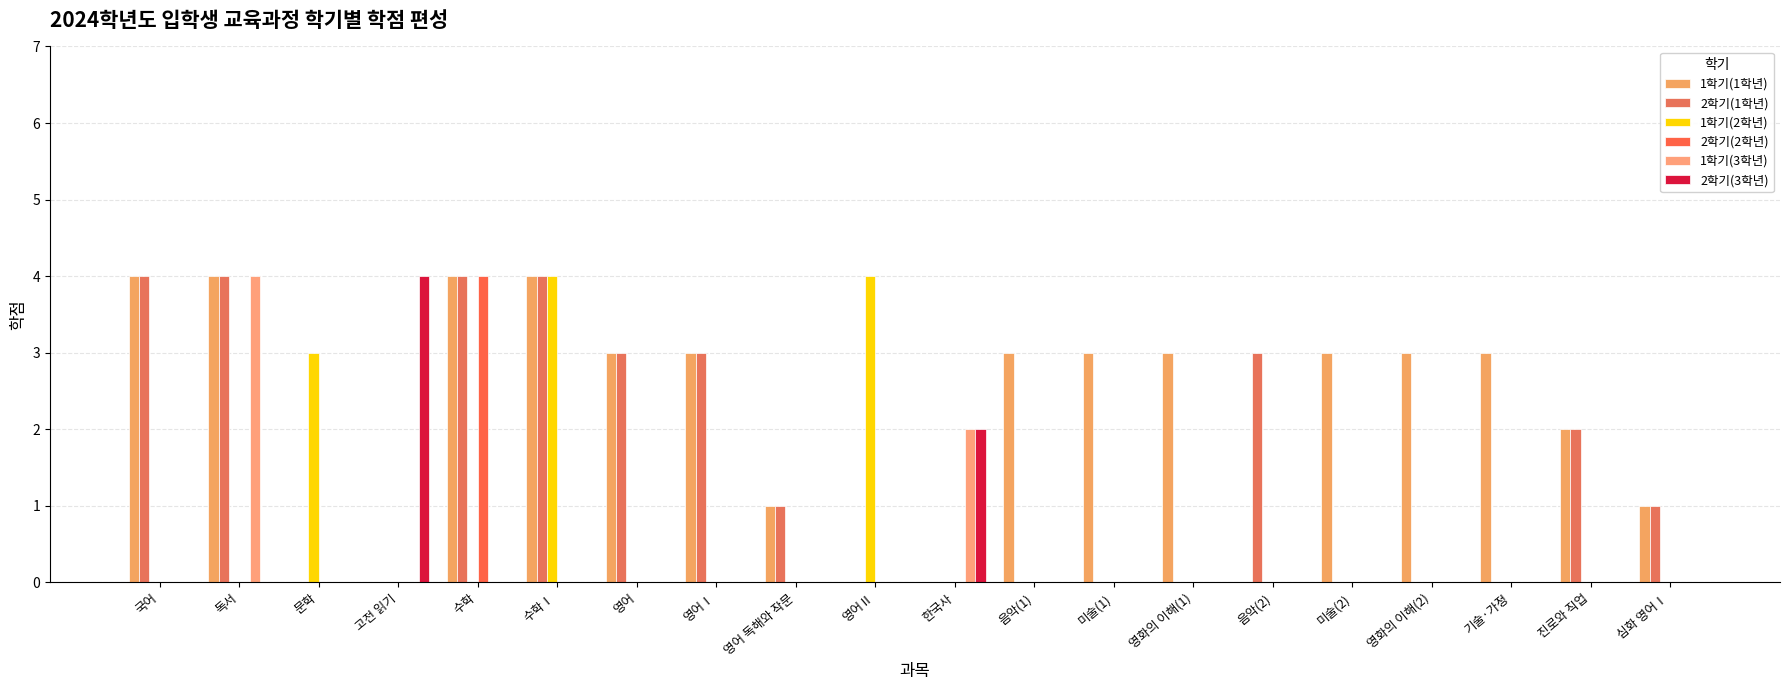

True or false: 1학기(2학년) has a value of 0 at 영화의 이해(2).

True